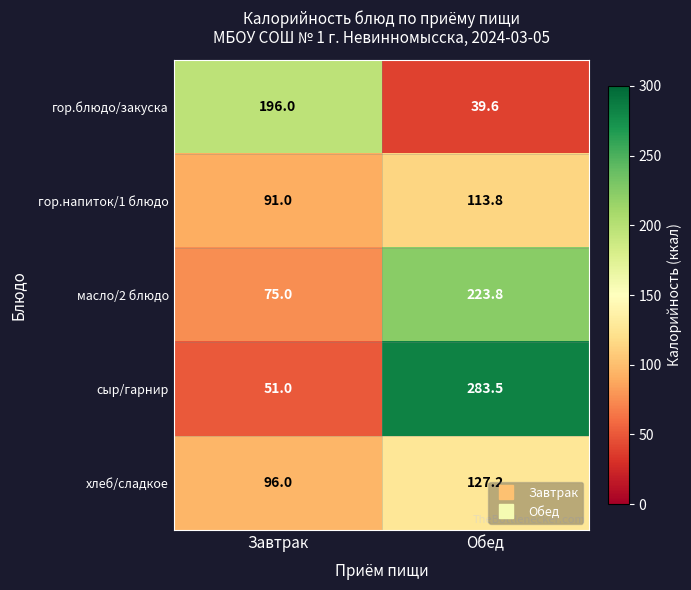

What is the difference between the maximum and minimum values in the хлеб/сладкое series?

31.2